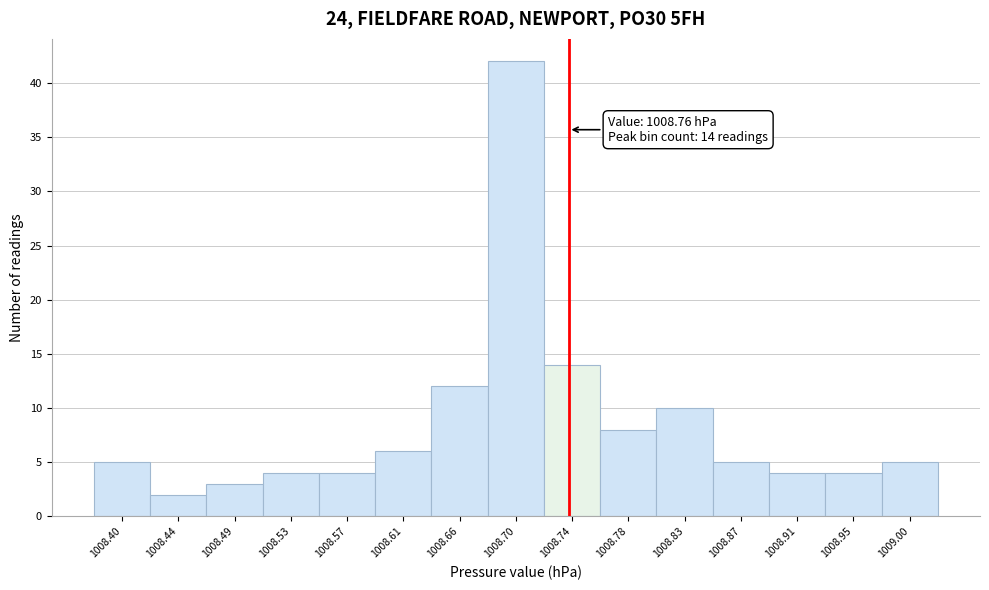

Reading left to right, transcribe all the data shown in this chart.

5	2	3	4	4	6	12	42	14	8	10	5	4	4	5